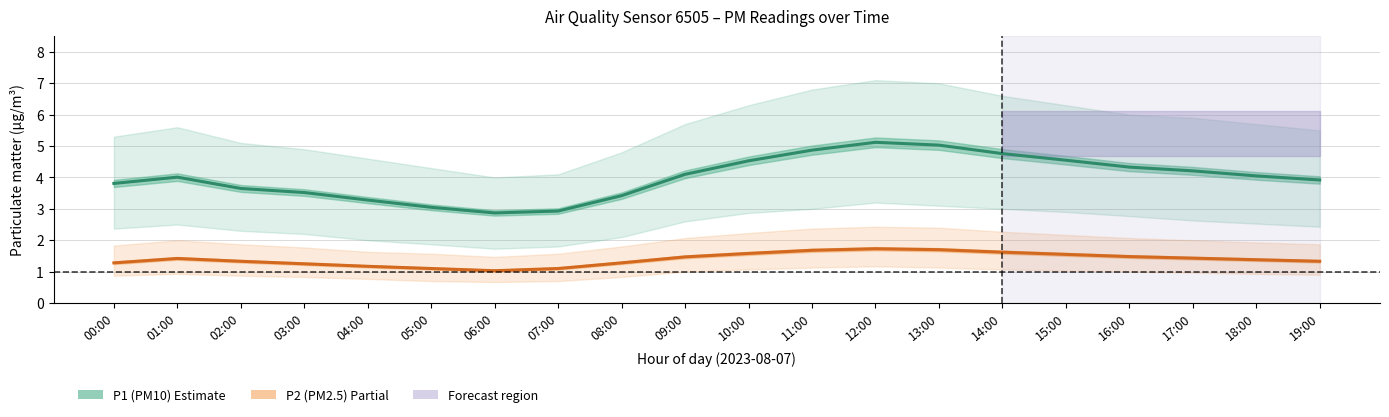

Rank the series at 19:00 from highest to lowest value.

P1 (PM10) – Estimate, P2 (PM2.5) – Partial estimate